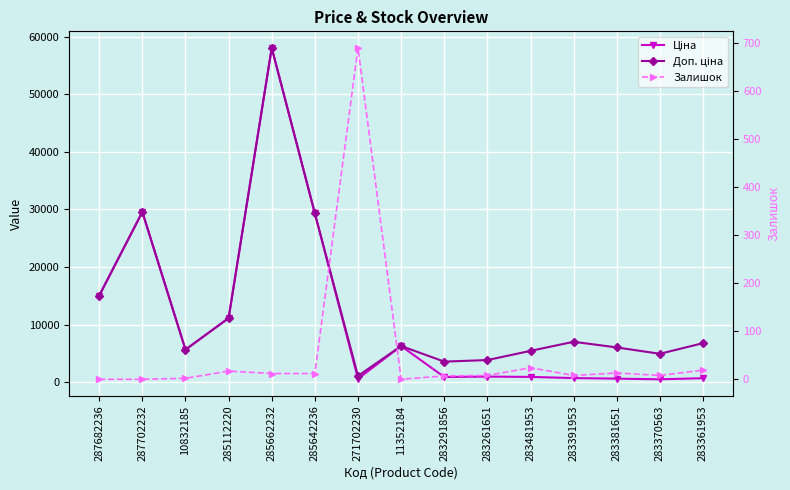

What position from the right is 283481953?

5